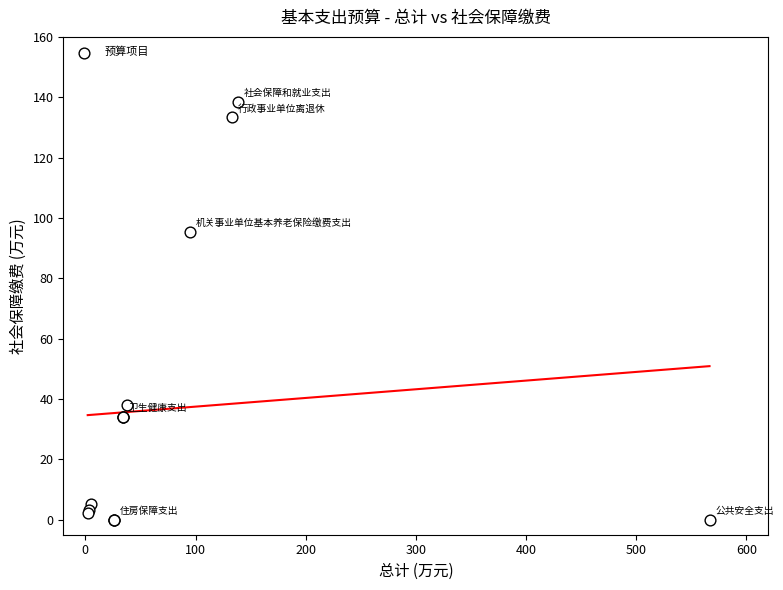

What Y value in the scatter plot is closest to 69?

95.2